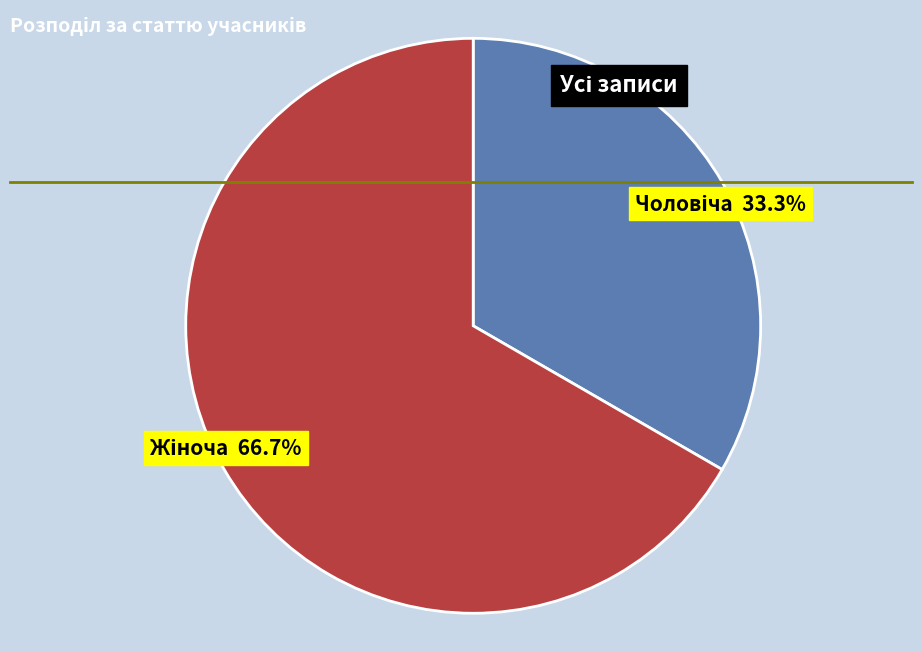

Is there a majority slice in this chart?

Yes